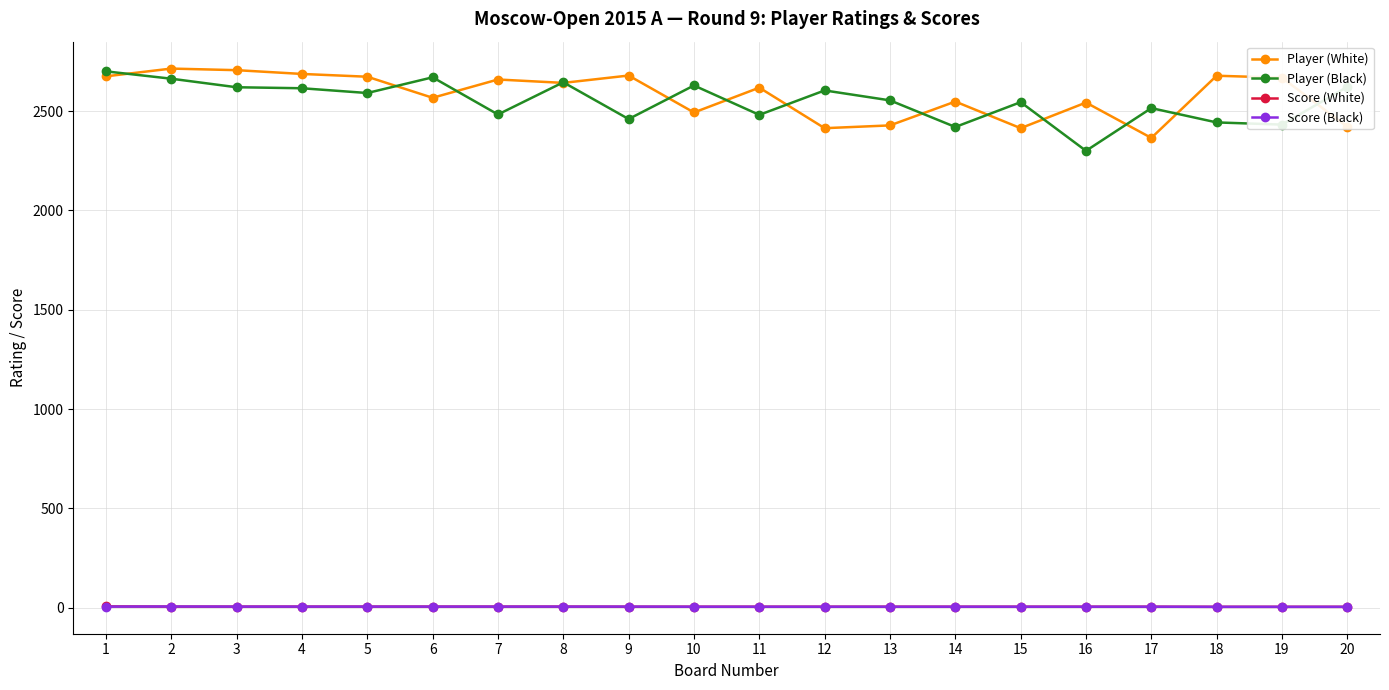

The value of Player (White) at 7 is 1526.8. True or false?

False